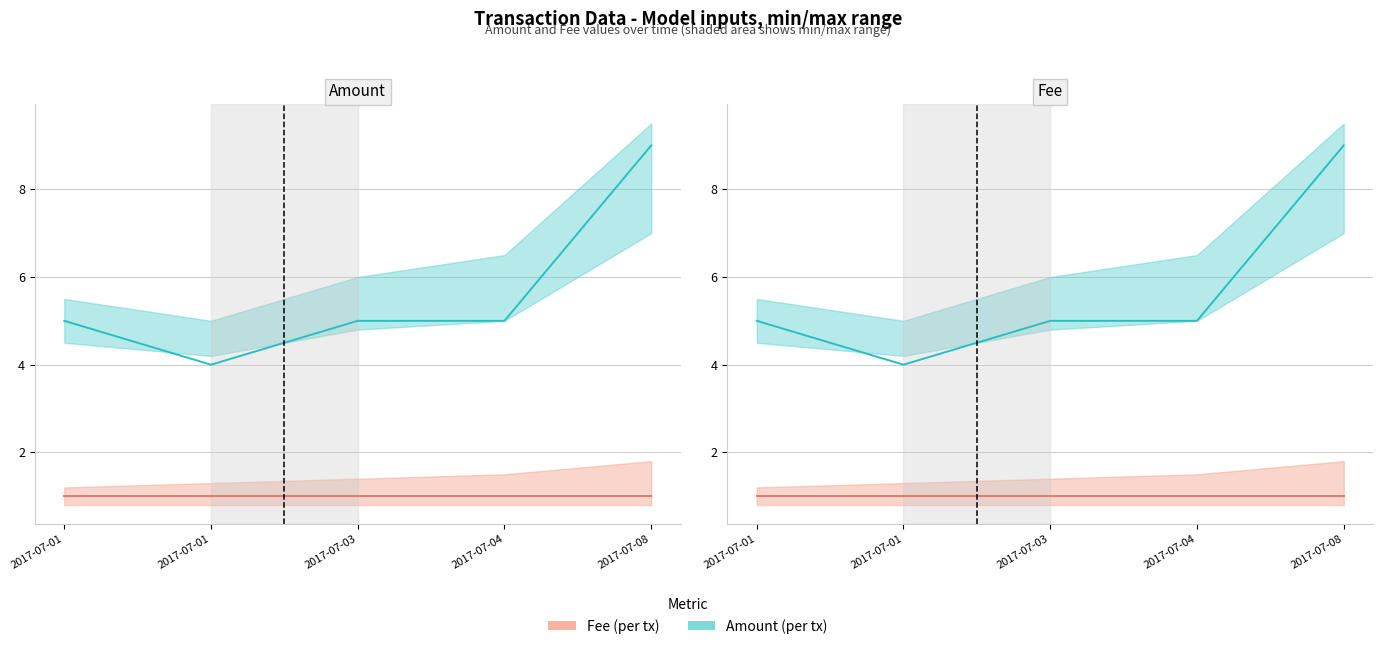

Which series has the largest total across all categories?

Amount (per tx)